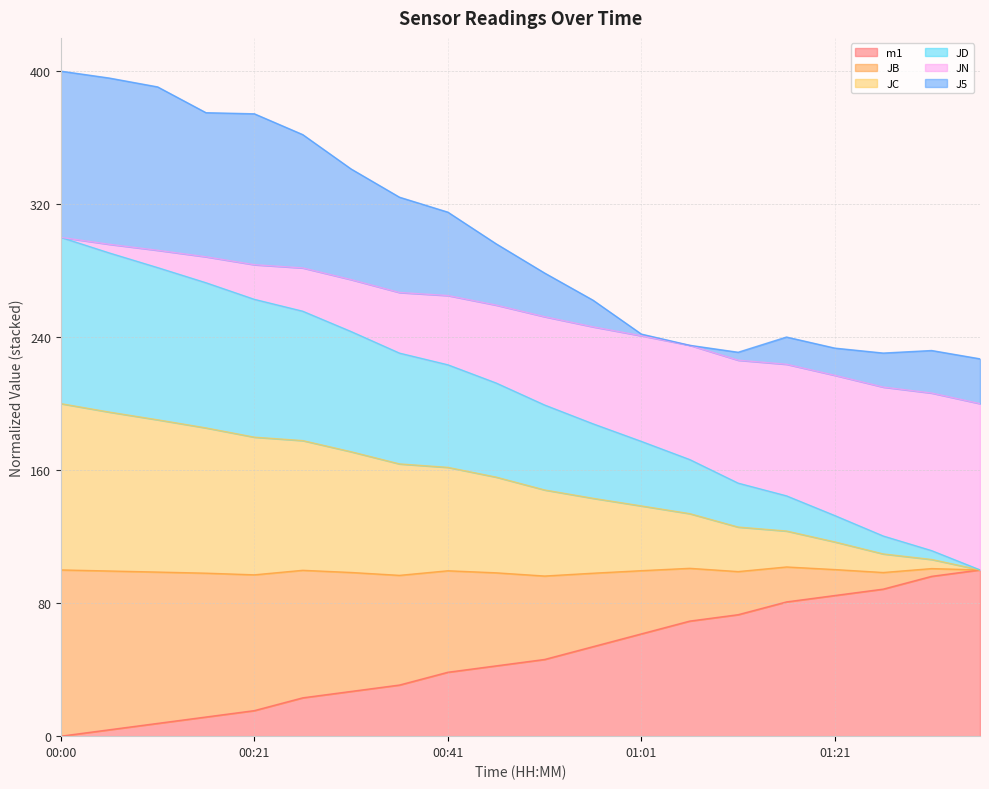

What is the highest value of the m1 series?

100.0